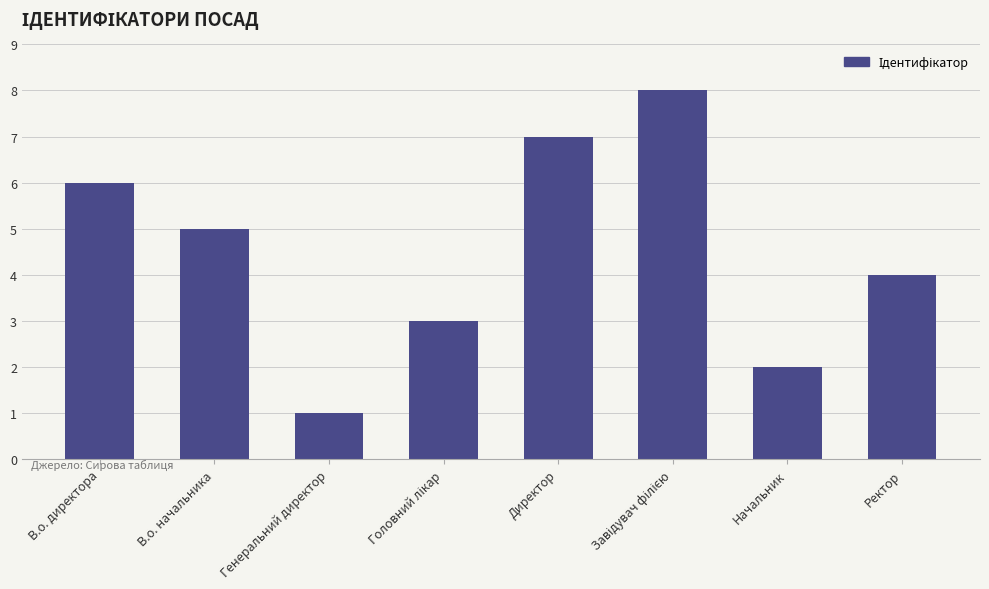

Does the chart contain any negative values?

No